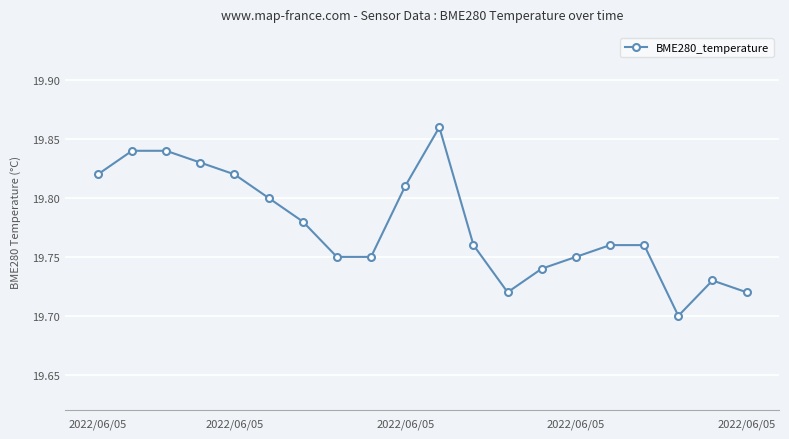

What is the sum of all values?

395.5